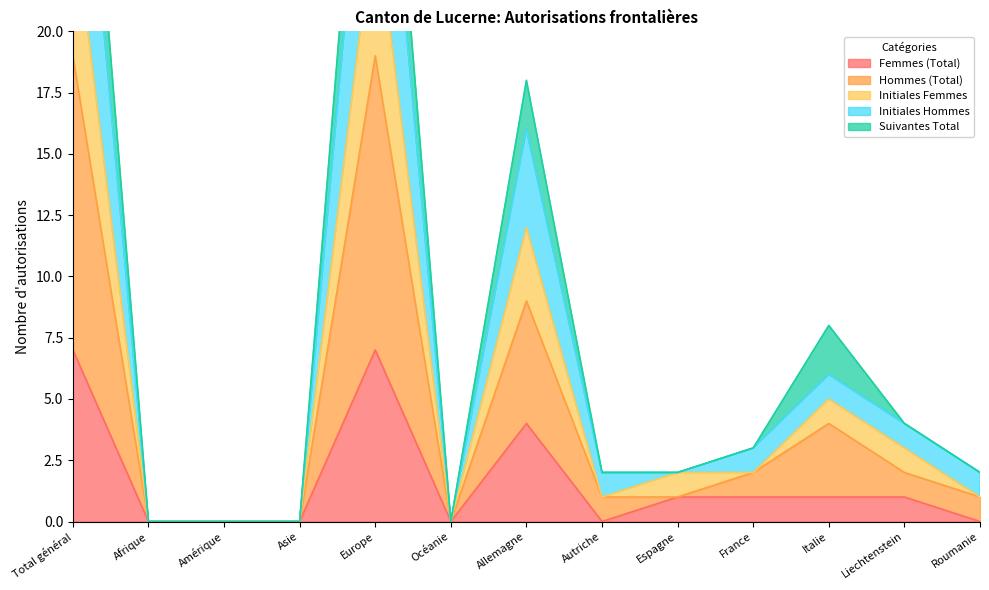

What is the label of the 11th point from the right?

Amérique